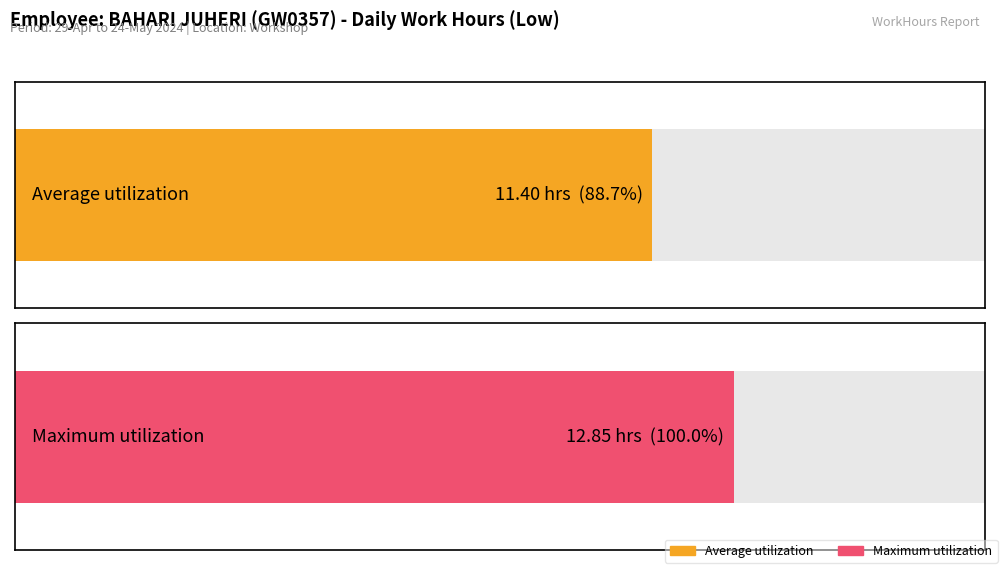

Are the bars grouped side by side (vs. stacked)?

No